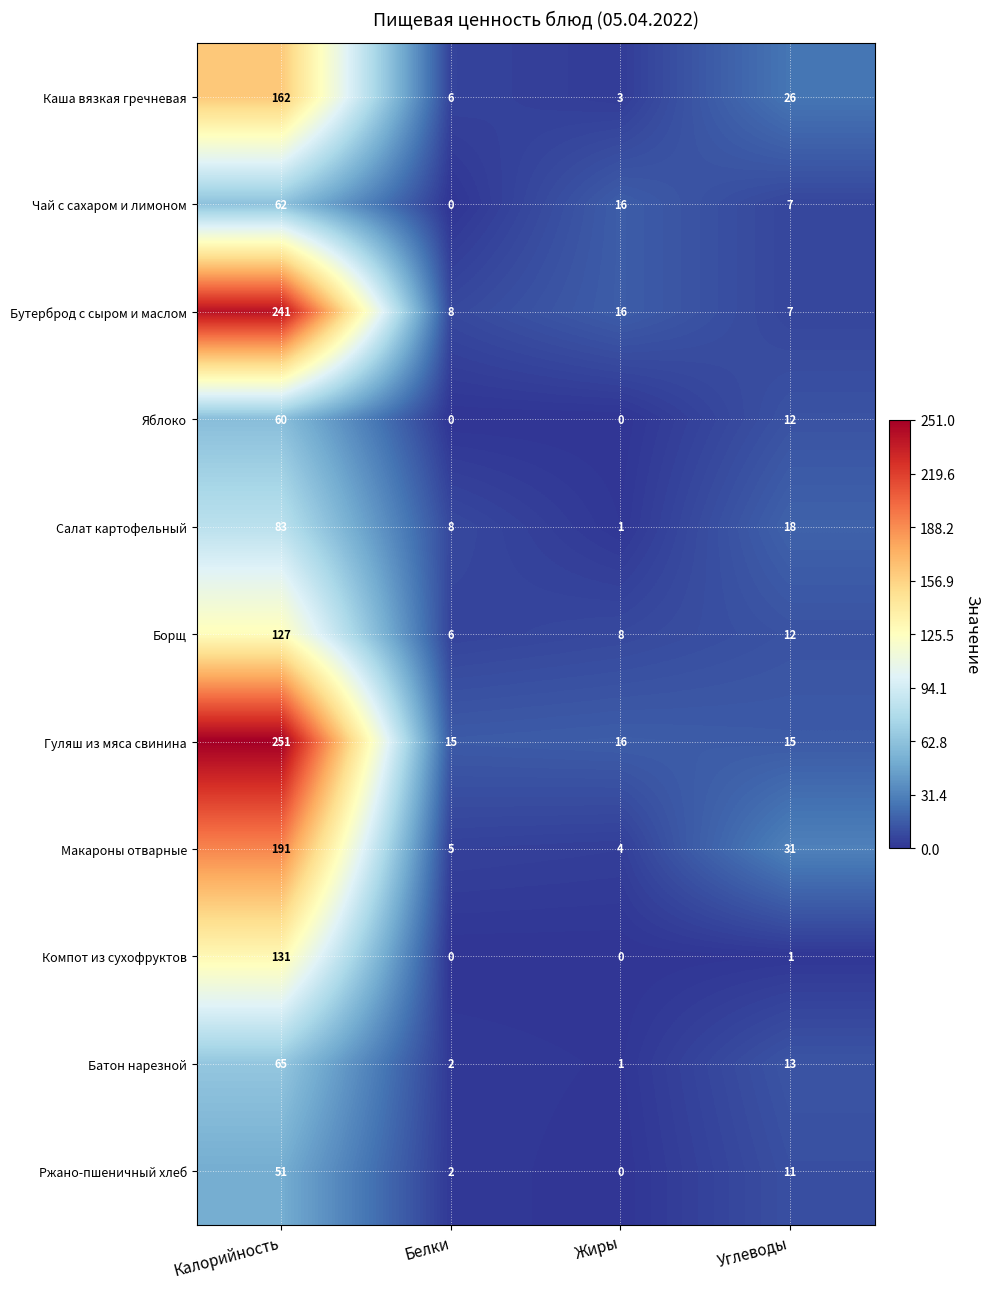

True or false: Бутерброд с сыром и маслом has a value of 16 at Жиры.

True